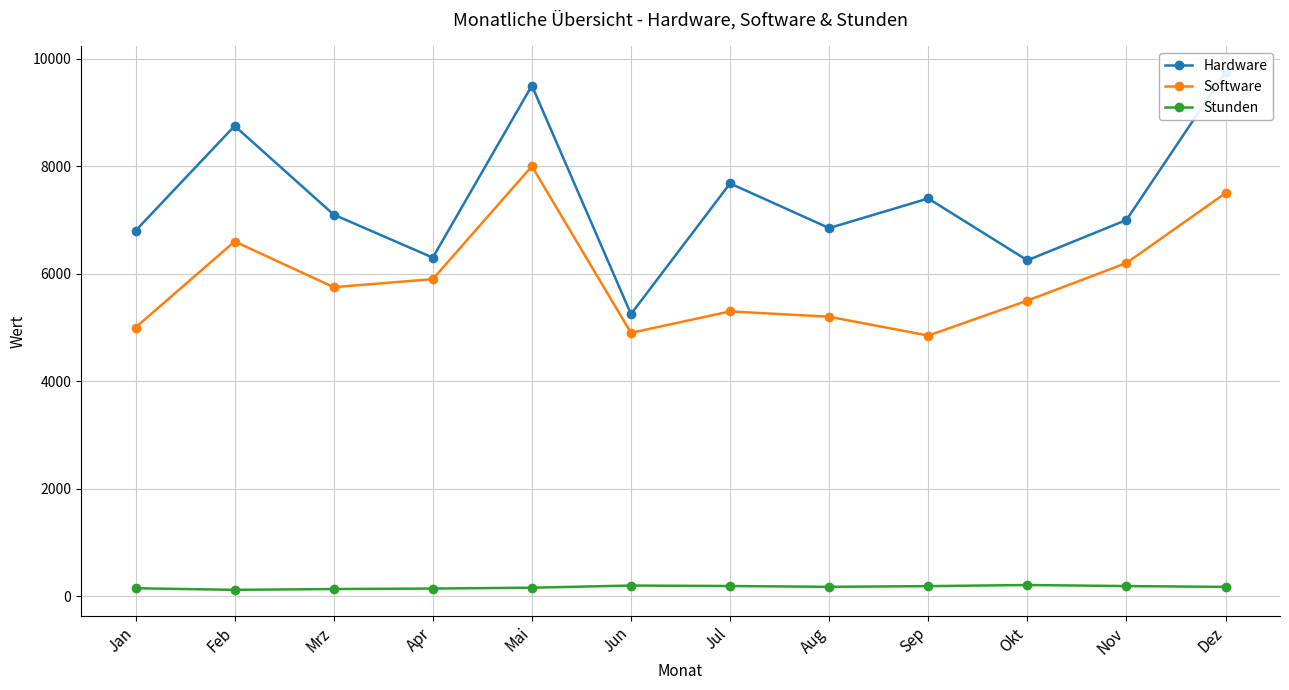

How many lines are shown in the chart?

3